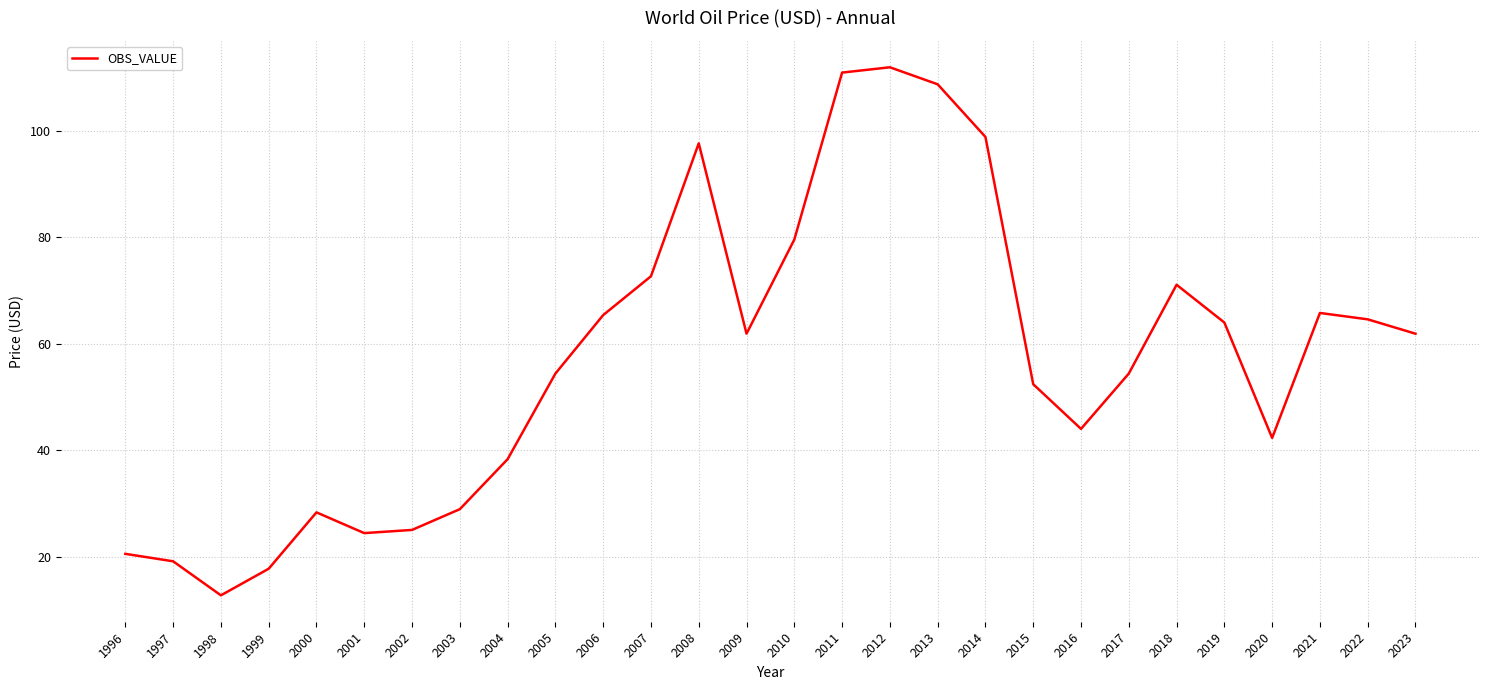

What is the smallest value displayed?

12.7